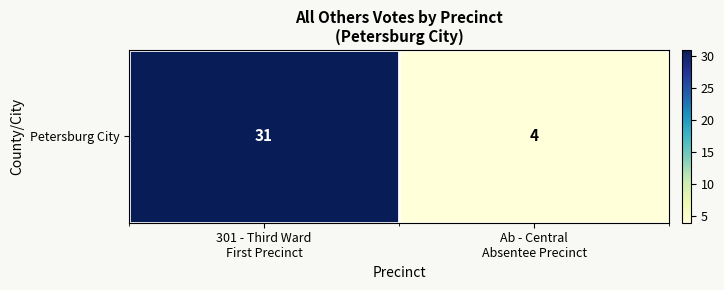

Reading left to right, list all the values displayed in this chart.

301 - Third Ward
First Precinct=31	Ab - Central
Absentee Precinct=4